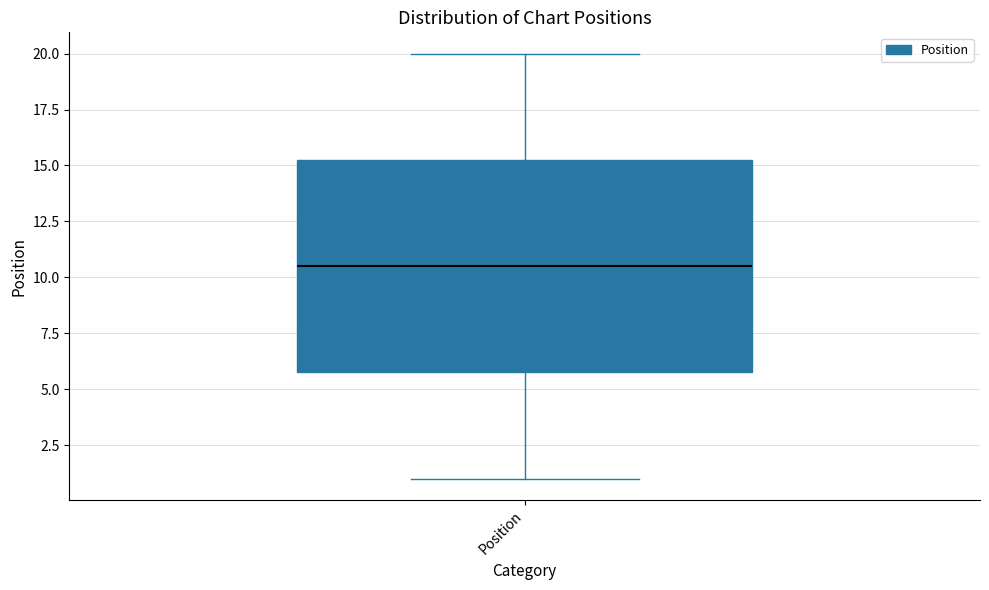

Read this box plot against the y-axis: the position of the median line, the range covered by the box, and the ends of both whiskers. The values are not printed on the chart, so give them approximately, as read against the axis.

median 10.5, box 6.0 to 15.5, whiskers 1.0 to 20.0